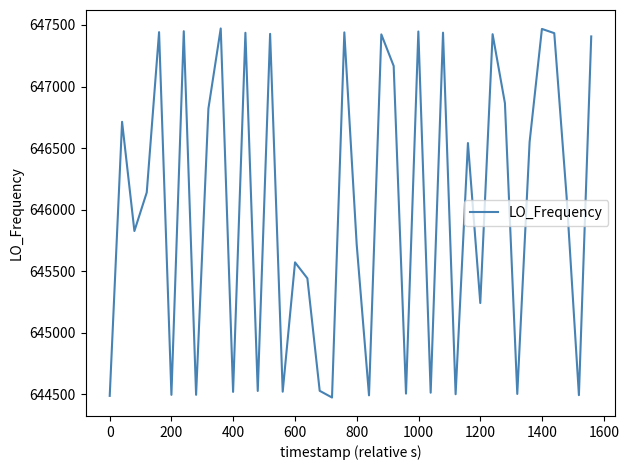

What is the greatest value displayed?

647471.9